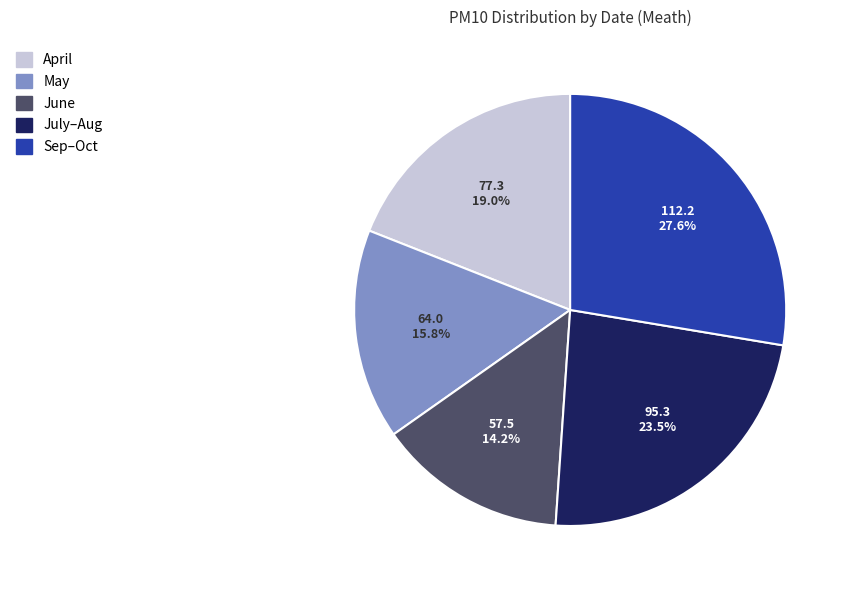

Is there a majority slice in this chart?

No